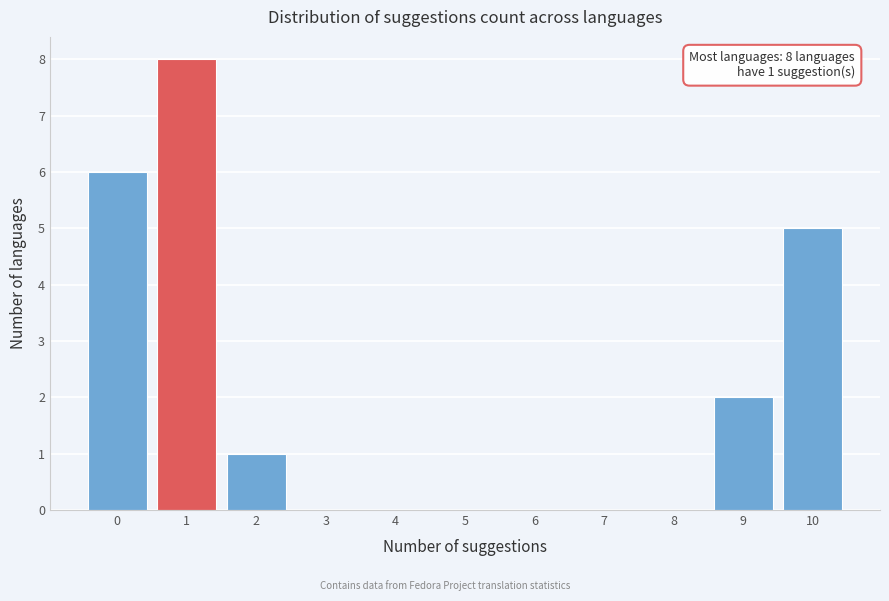

Over which range of the x-axis is the bar tallest?

0.5 to 1.5